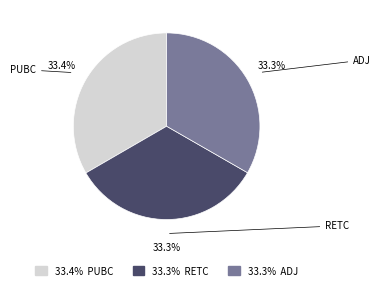

To the nearest percent, what is the combined percentage of PUBC and RETC?

67%